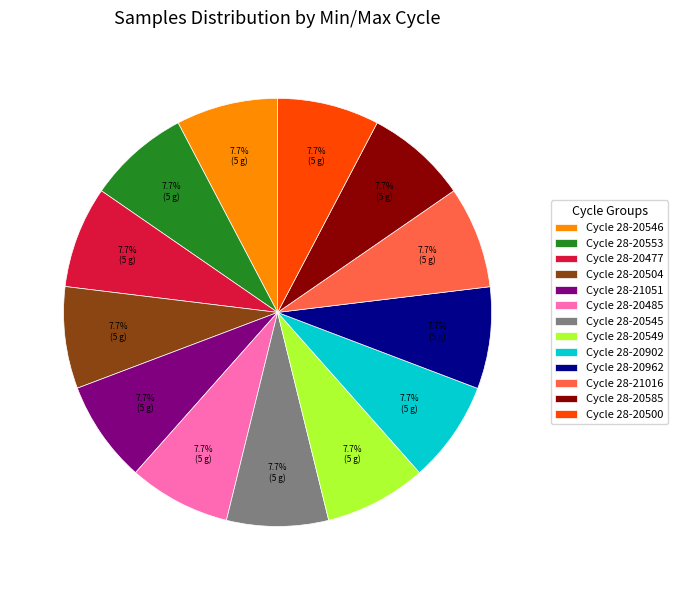

Count the number of slices in the pie.

13